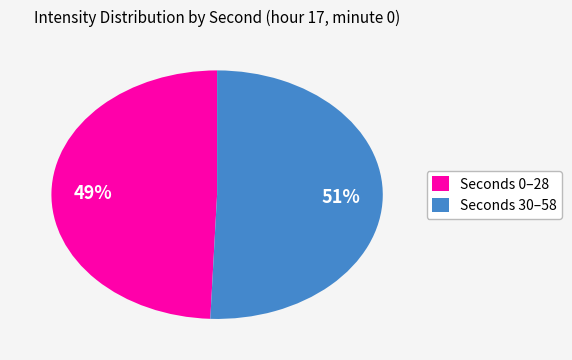

Is there any slice that represents more than half of the pie?

Yes